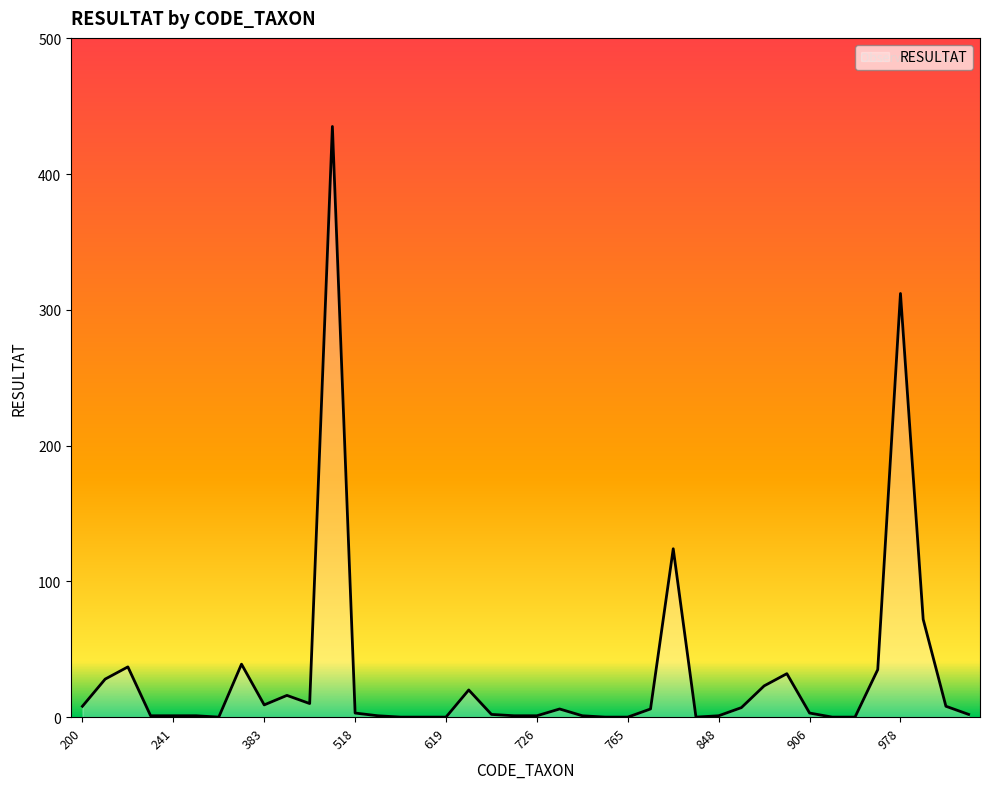

What is the difference between the maximum and minimum values?

435